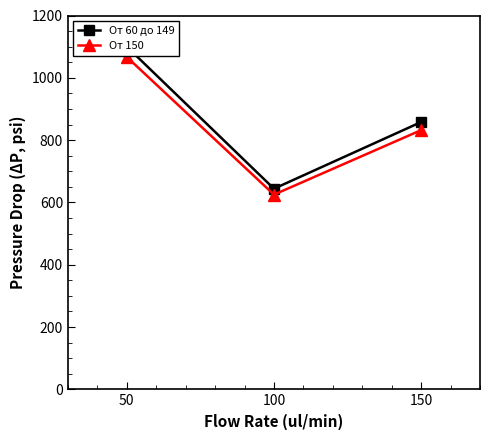

Count the От 60 до 149 values in the range 644 to 1100.

3